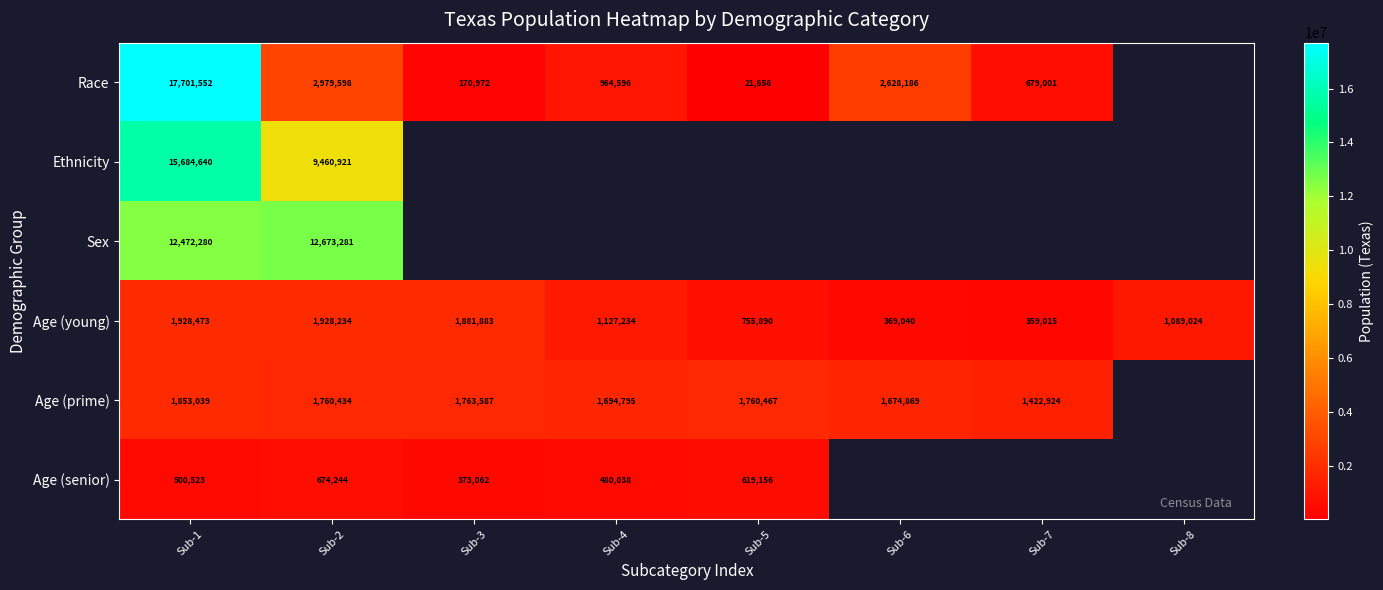

Rank the series at Sub-2 from highest to lowest value.

Sex, Ethnicity, Race, Age (young), Age (prime), Age (senior)